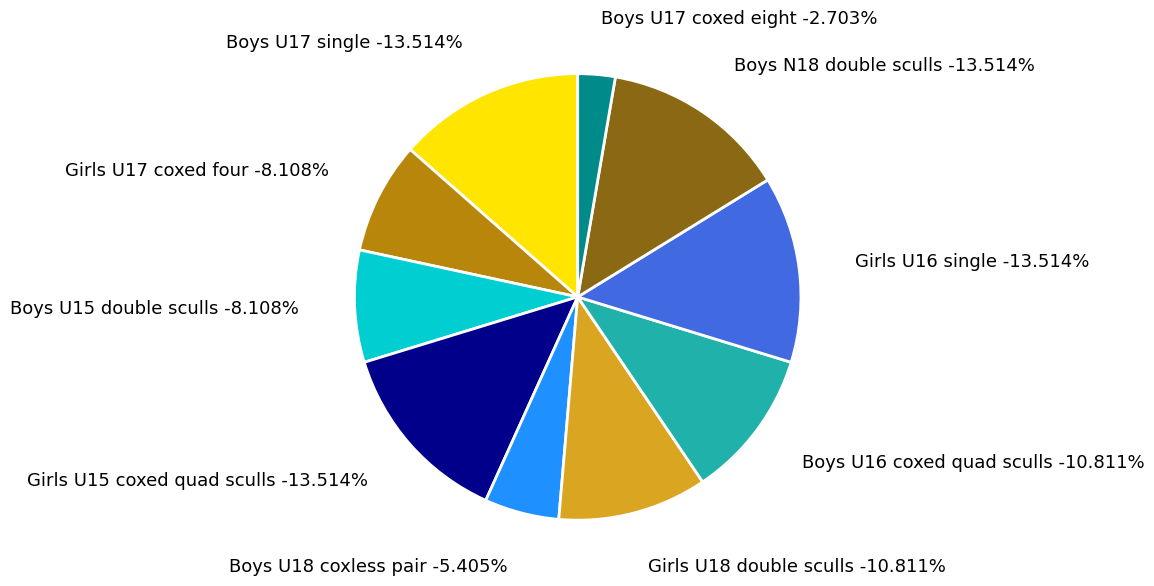

True or false: Boys U16 coxed quad sculls accounts for 11% of the total.

True